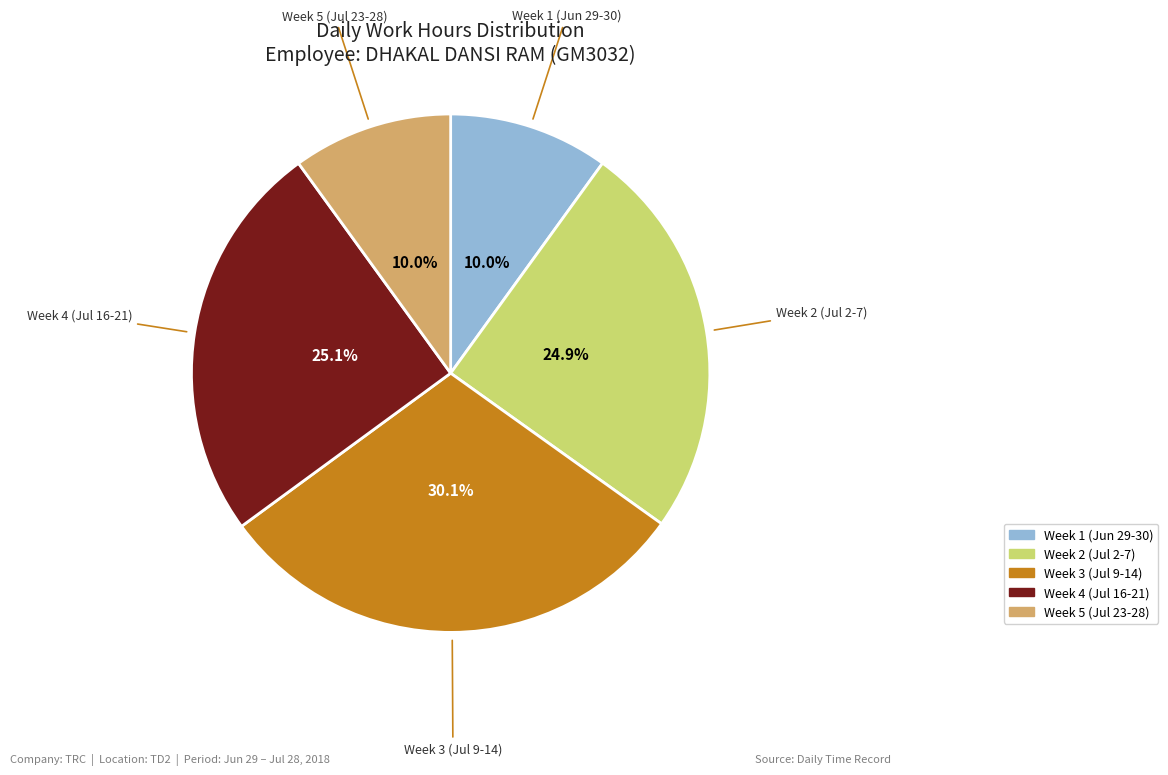

Is there a majority slice in this chart?

No